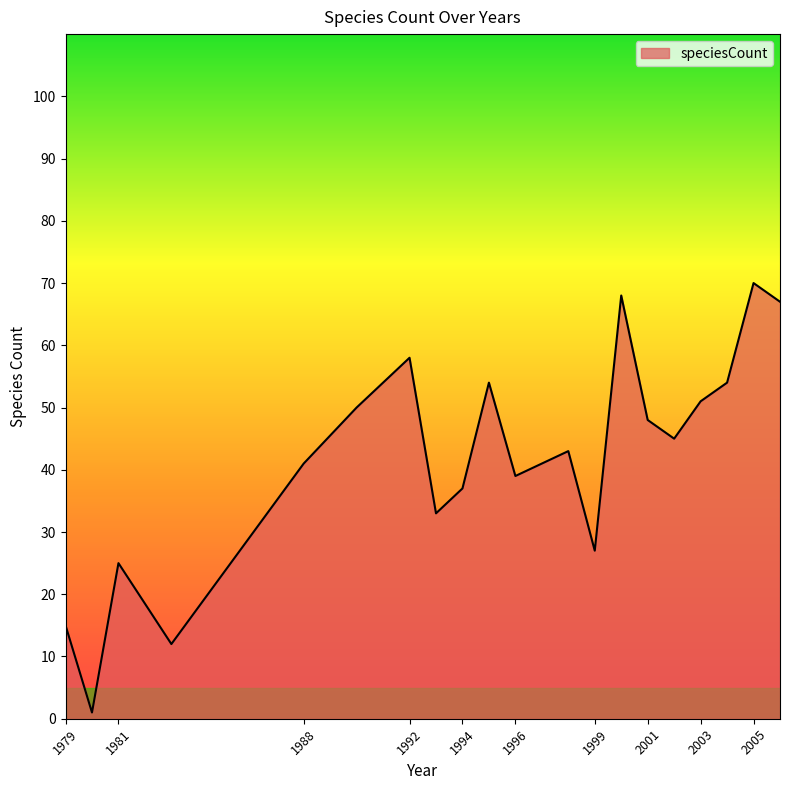

What is the difference between the maximum and minimum values?

69